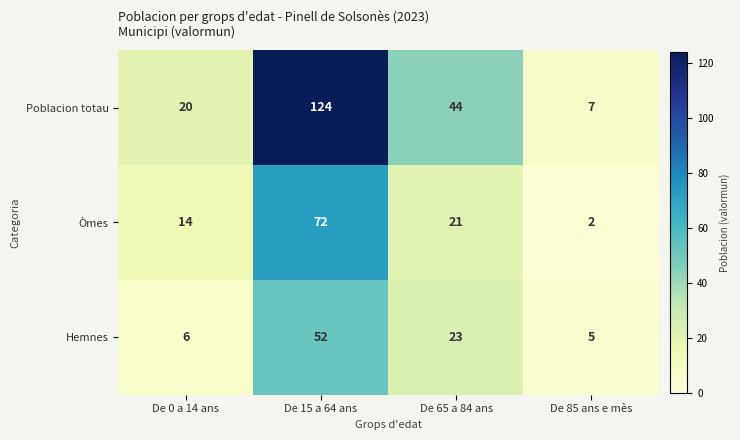

Rank the series by their average value, from lowest to highest.

Hemnes, Òmes, Poblacion totau